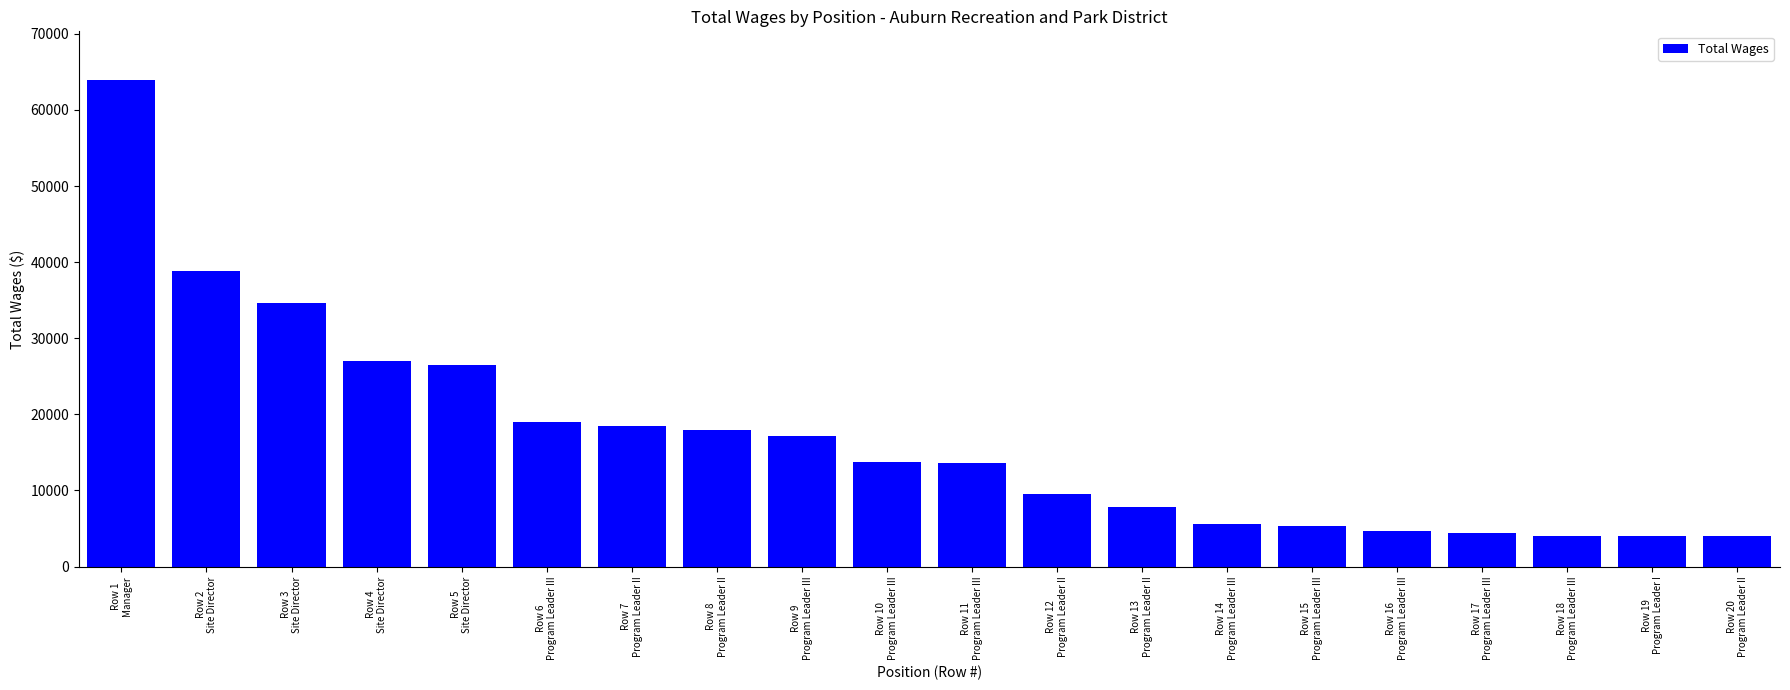

What is the sum of the values at Row 5
Site Director and Row 7
Program Leader II?

44930